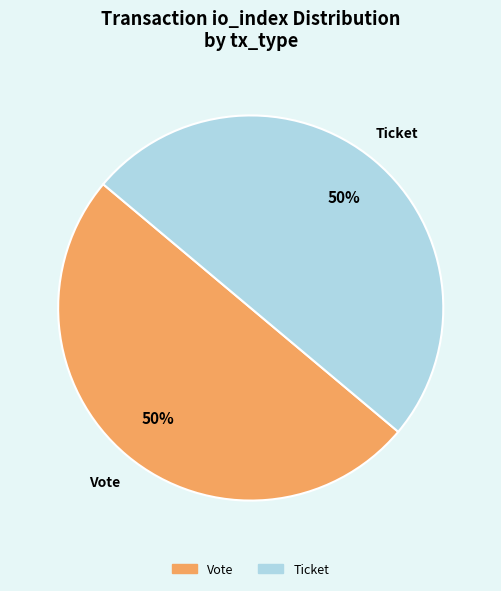

To the nearest percent, what is the average slice percentage?

50%